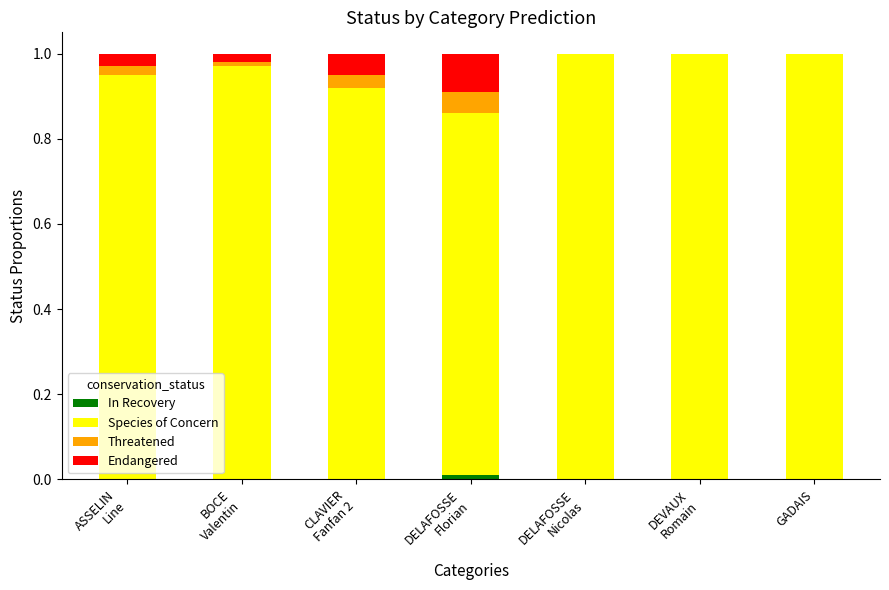

The Threatened series shows 0.0 at ASSELIN
Line. True or false?

True